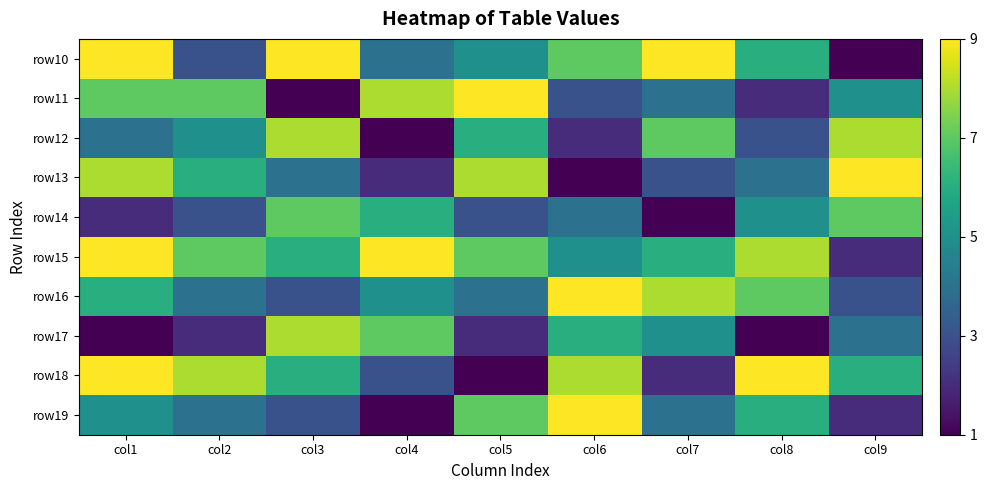

What is the total value across all series at col4?

46